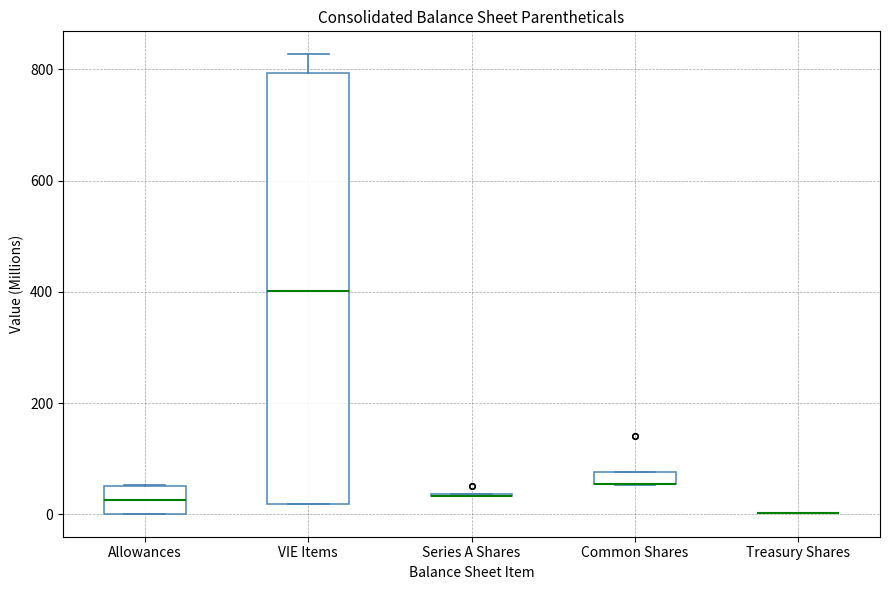

Which box is the tallest, from its lower edge to its upper edge?

VIE Items